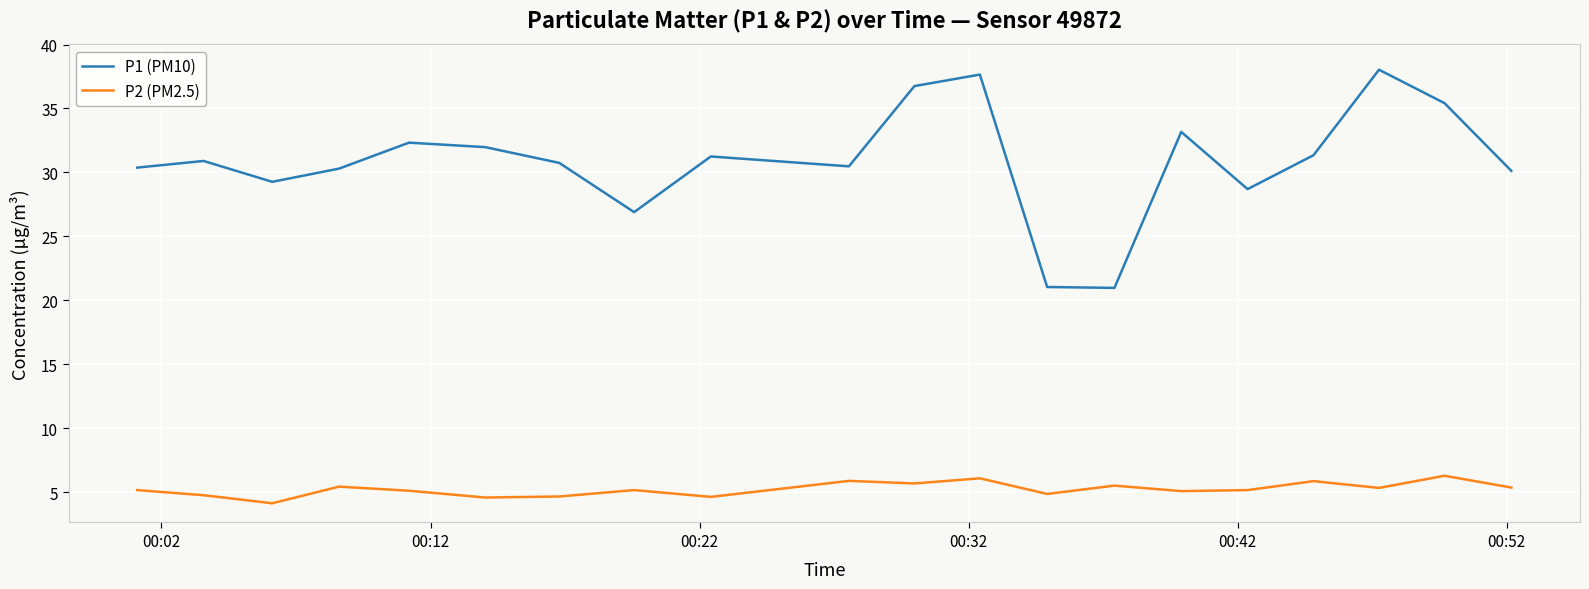

True or false: P1 (PM10) has more than 2 points higher than both neighbors.

True